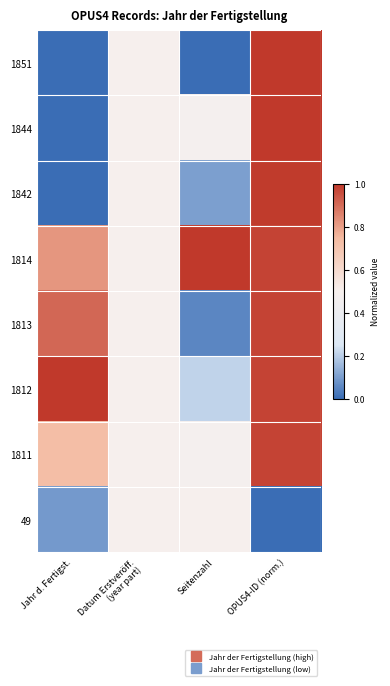

What is the spread (max minus min) of values at OPUS4-ID (norm.)?

1.0